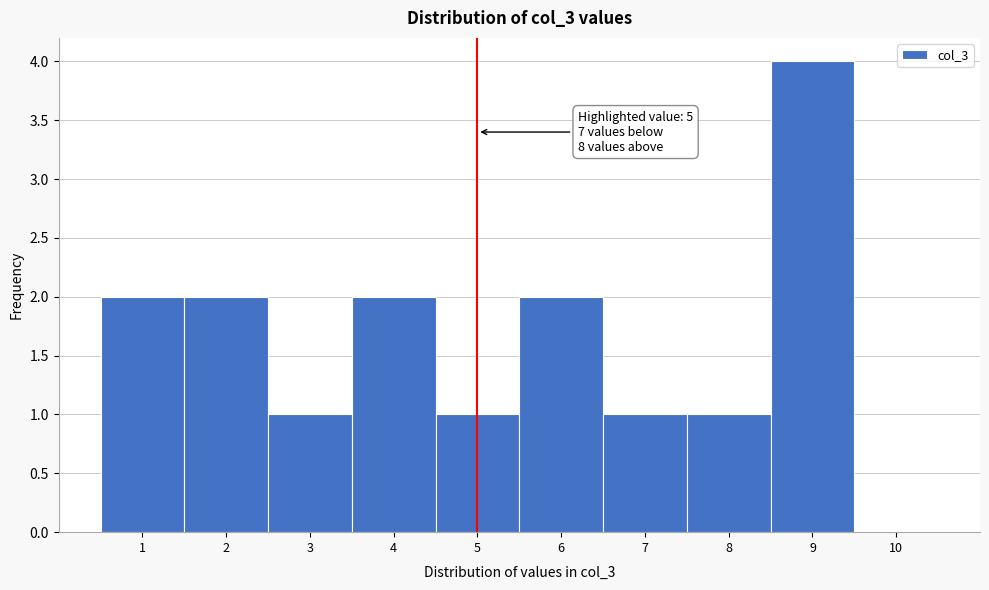

Which range on the x-axis has the tallest bar?

8.5 to 9.5